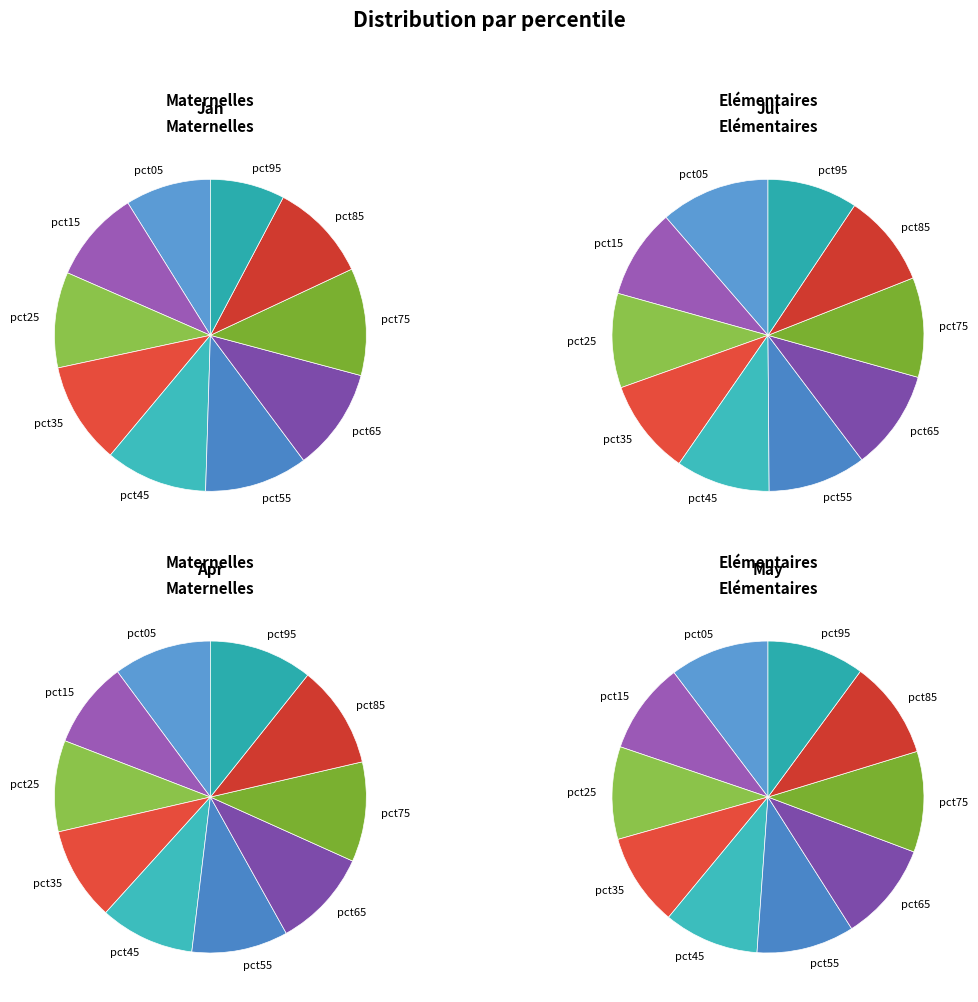

To the nearest percent, what is the average slice percentage?

10%